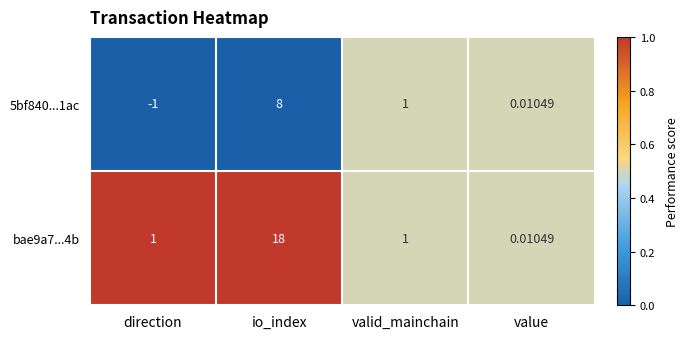

How many series are shown in this chart?

2